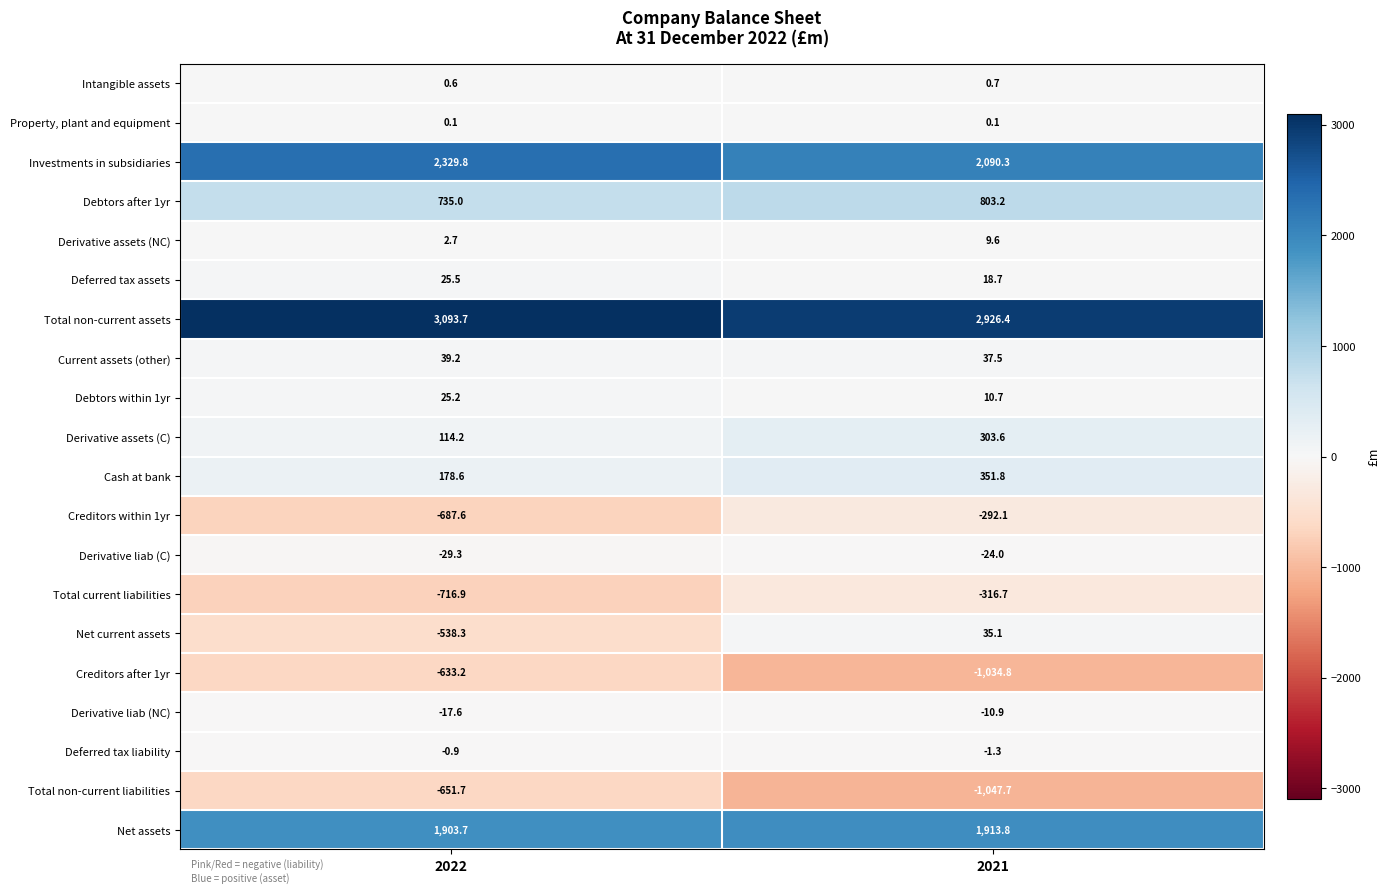

The value of Total non-current assets at 2022 is 3093.7. True or false?

True